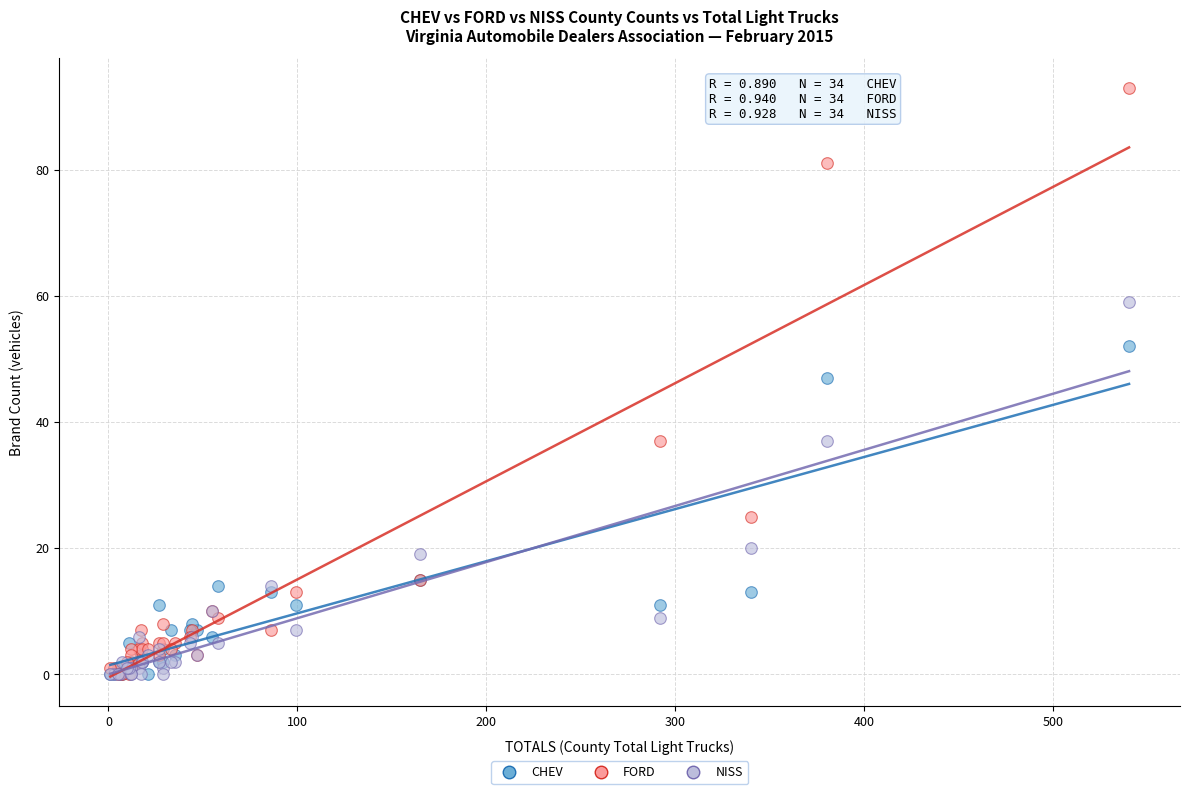

In the NISS series, what Y value is closest to 29?

37